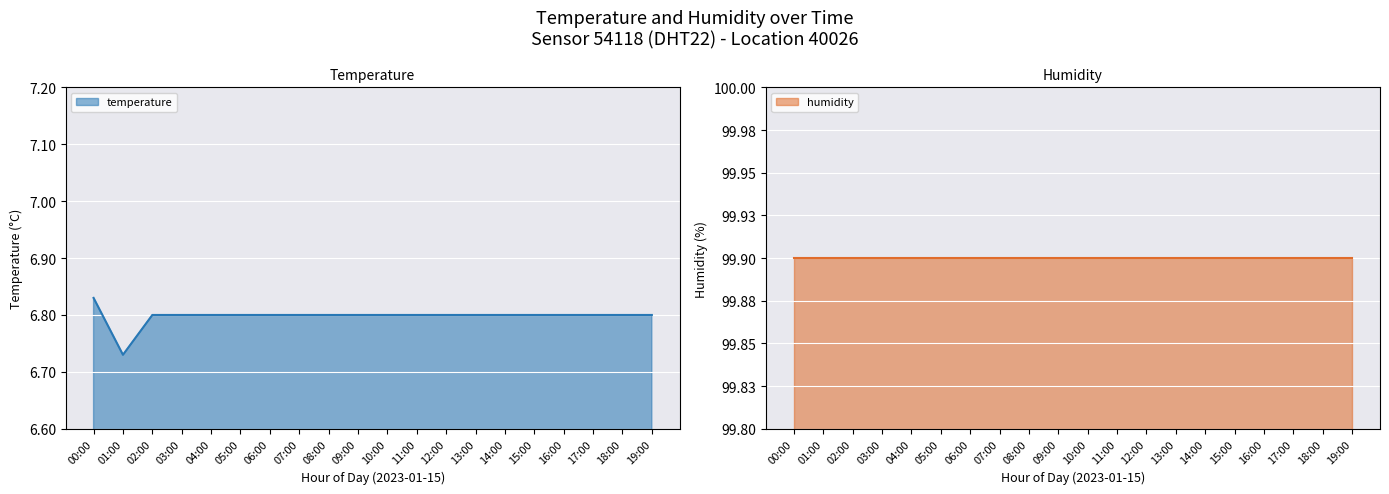

Is it true that humidity equals 132.7 at 16:00?

False